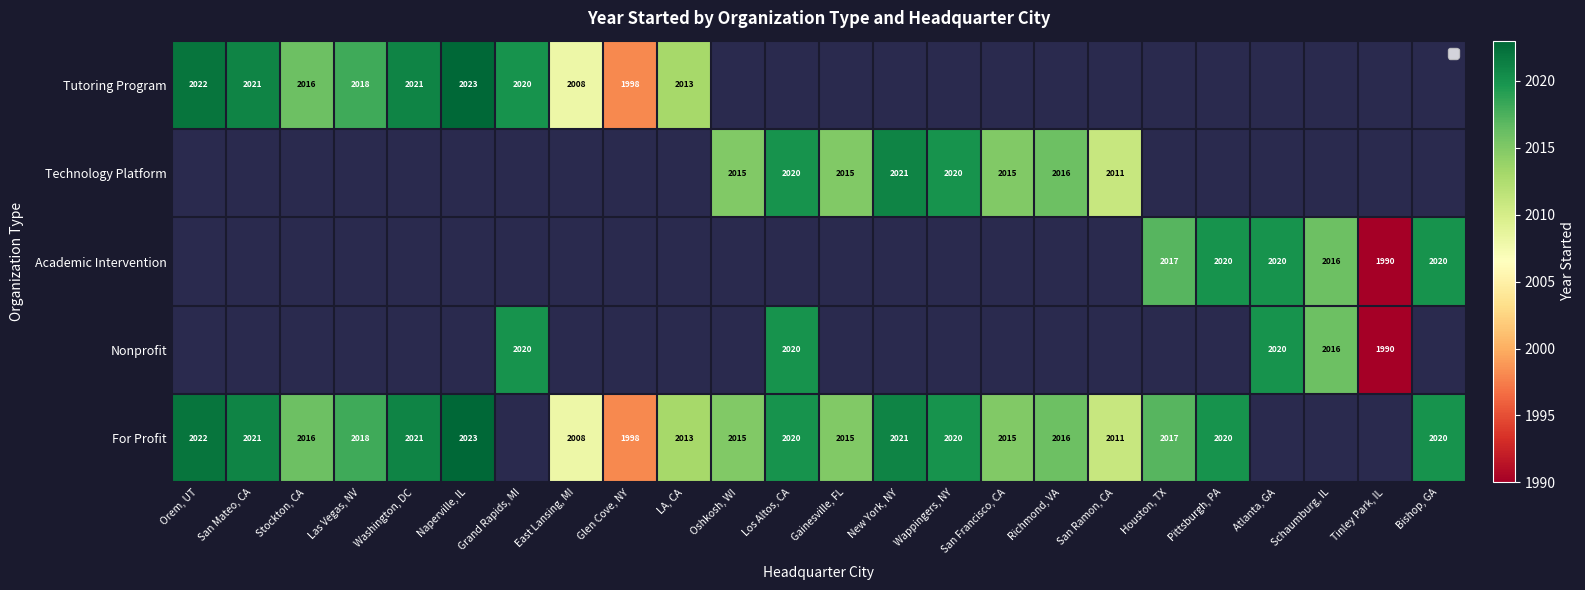

Between LA, CA and Bishop, GA, which is larger?

Bishop, GA